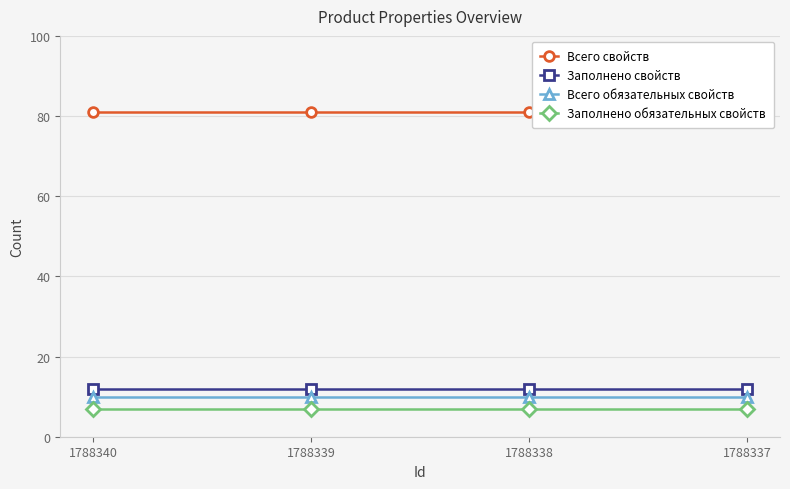

True or false: Заполнено обязательных свойств has a value of 3 at 1788339.

False